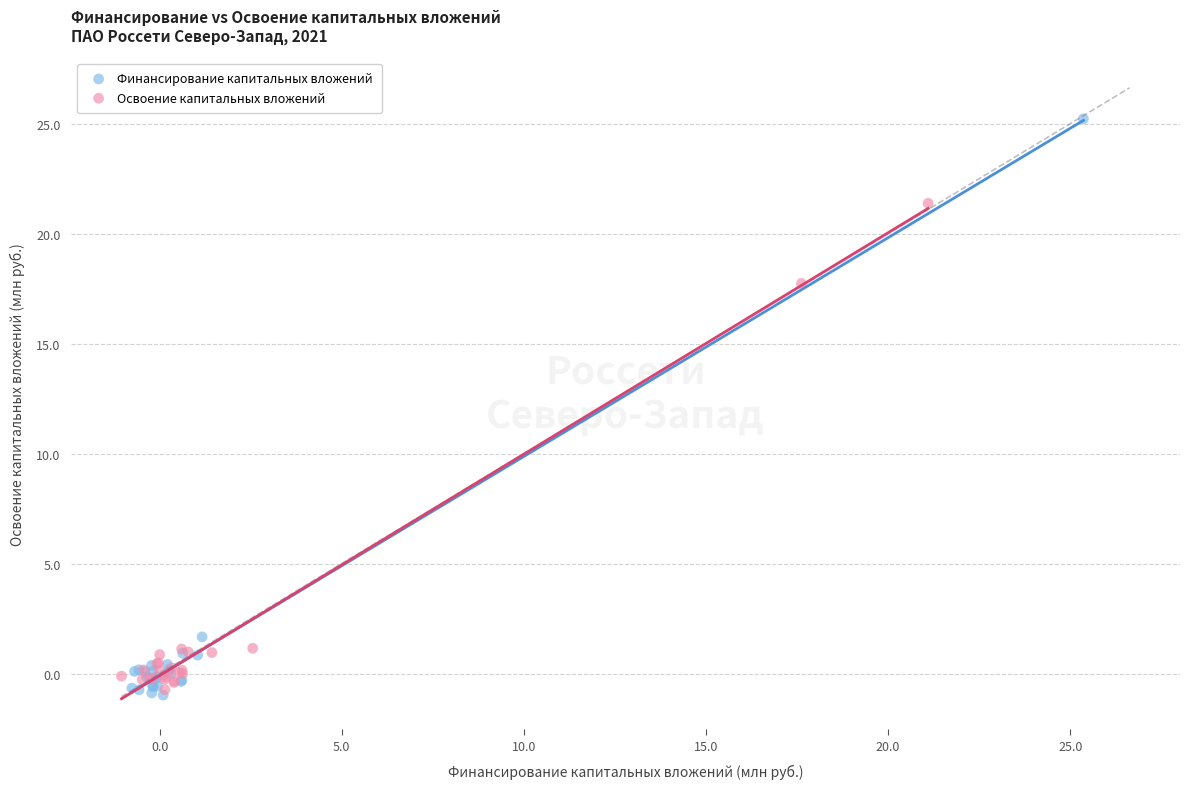

Which series contains the highest Y value?

Финансирование капитальных вложений